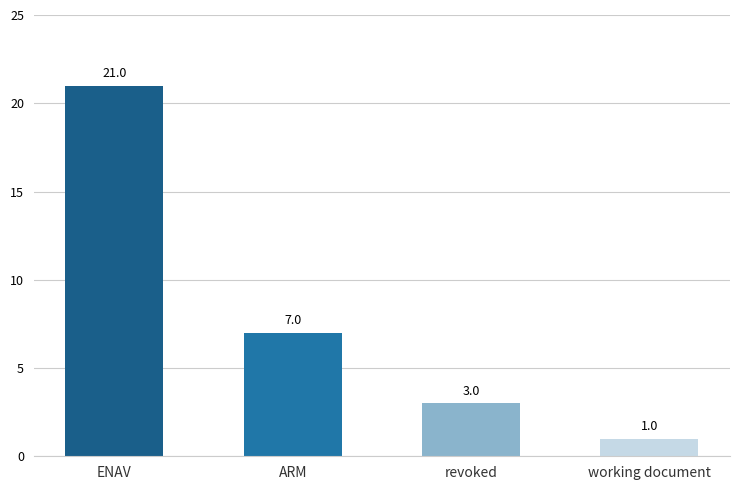

Rank the categories by value from lowest to highest.

working document, revoked, ARM, ENAV